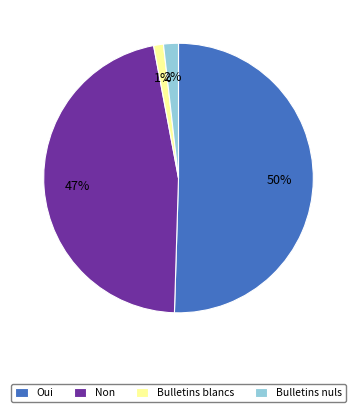

Is it true that Non is 41% of the pie?

False